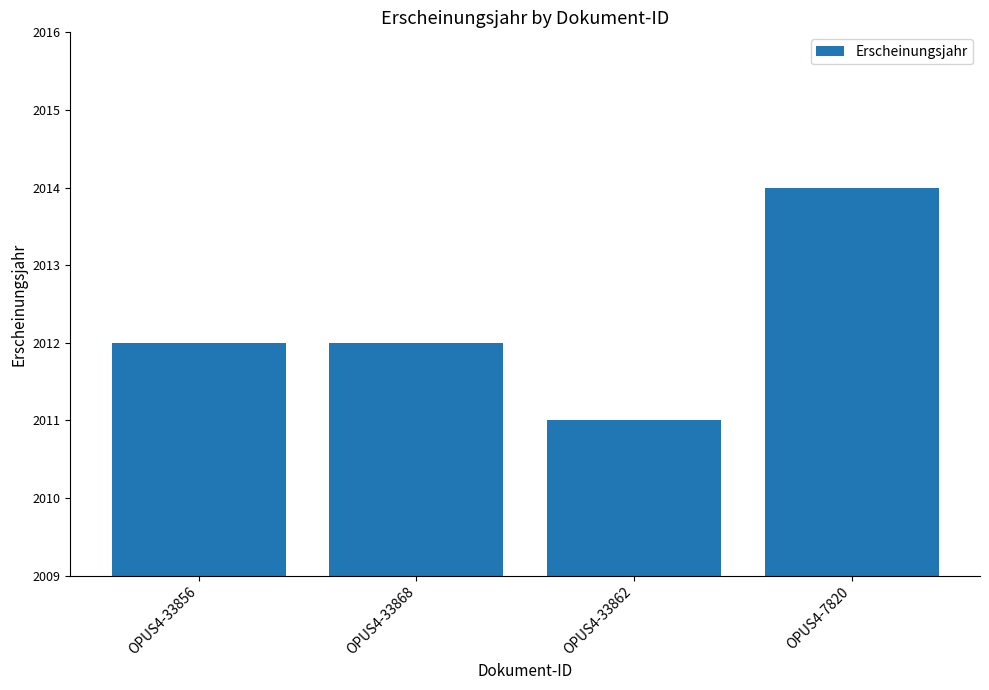

How many values are between 2012 and 2014?

3